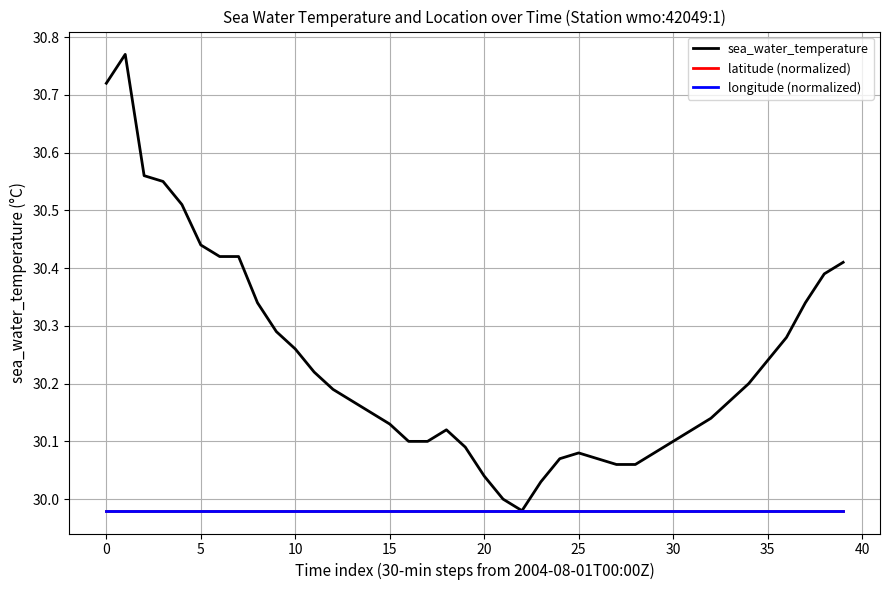

Does the chart have visible grid lines?

Yes